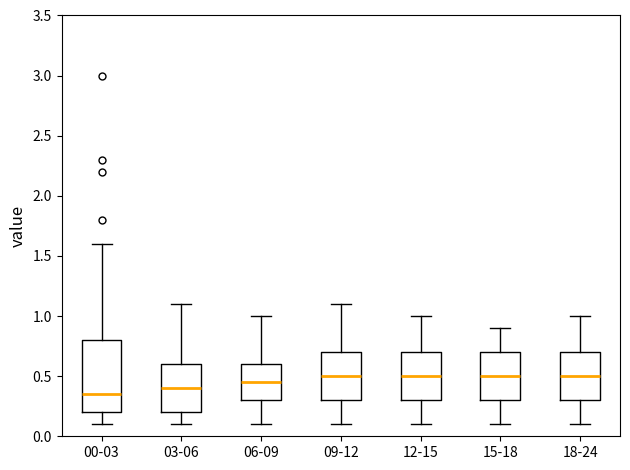

Reading left to right, transcribe this box plot: for each box, give where its median line is, the range the box spans, and where its two whiskers end, as read against the y-axis. The values are not printed on the chart, so give them approximately, as read against the axis.

00-03: median 0.35, box 0.20 to 0.80, whiskers 0.10 to 1.60
03-06: median 0.40, box 0.20 to 0.60, whiskers 0.10 to 1.10
06-09: median 0.45, box 0.30 to 0.60, whiskers 0.10 to 1.00
09-12: median 0.50, box 0.30 to 0.70, whiskers 0.10 to 1.10
12-15: median 0.50, box 0.30 to 0.70, whiskers 0.10 to 1.00
15-18: median 0.50, box 0.30 to 0.70, whiskers 0.10 to 0.90
18-24: median 0.50, box 0.30 to 0.70, whiskers 0.10 to 1.00